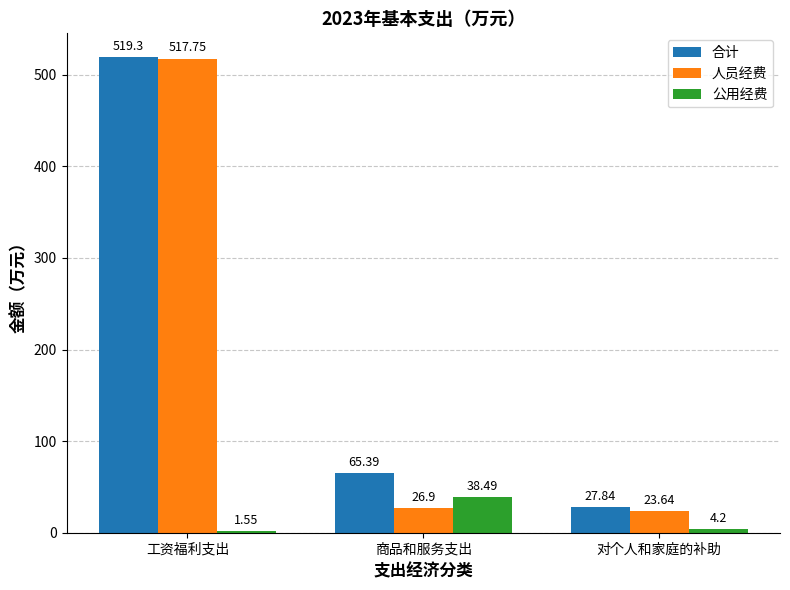

What is the total value across all series at 商品和服务支出?

130.8